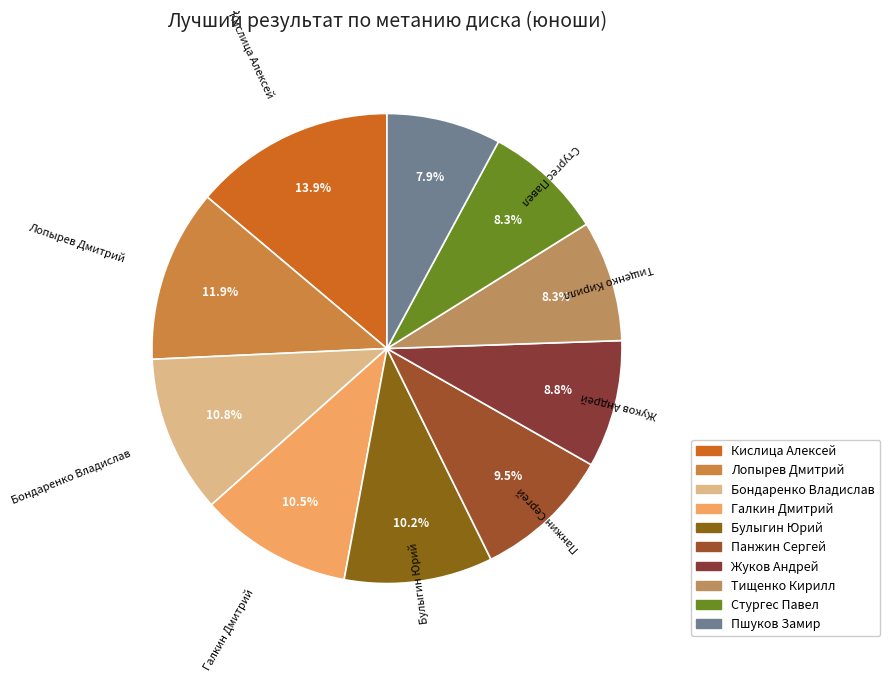

Is there a majority slice in this chart?

No